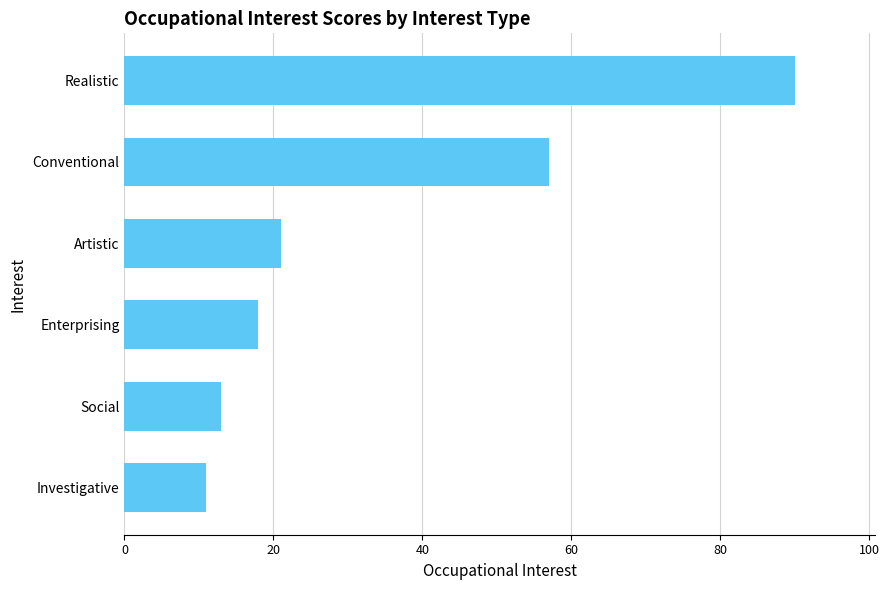

Where is the data nearest to the value 50?

Conventional